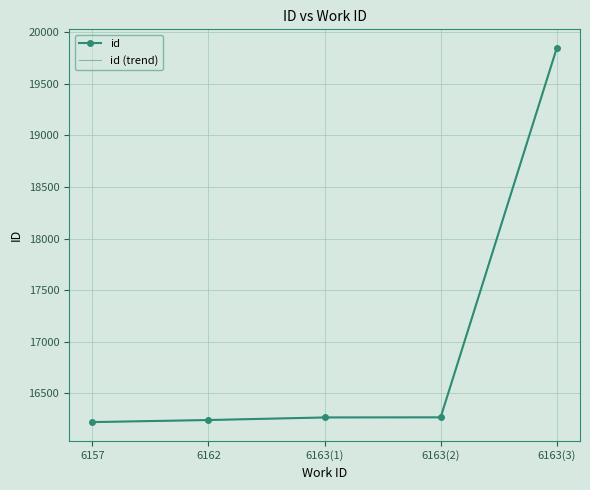

Is the value of id at 6157 greater than the value of id (trend) at 6162?

No